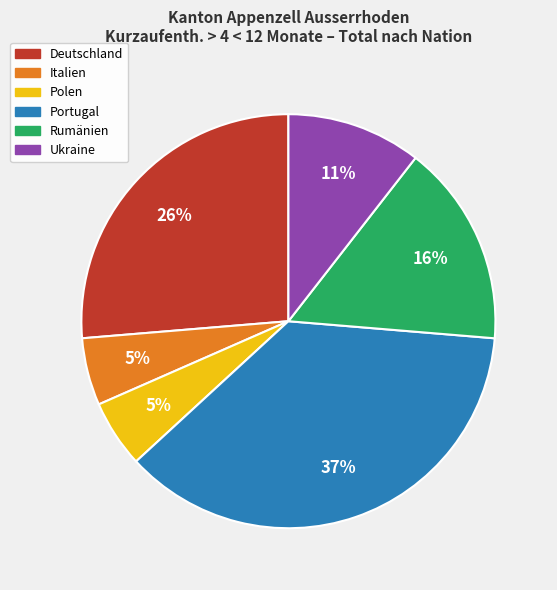

Is the sum of Rumänien and Italien greater than half?

No